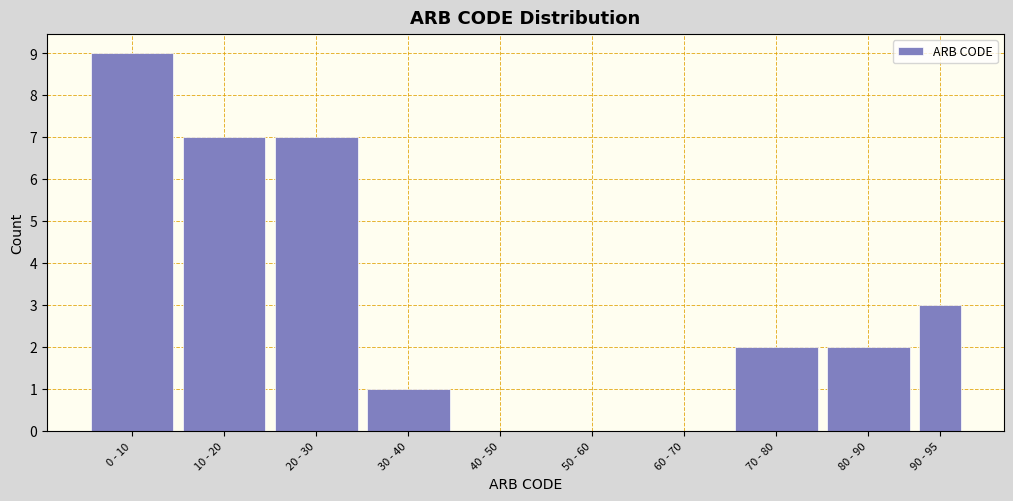

Reading left to right, transcribe all the data shown in this chart.

0 - 10=9	10 - 20=7	20 - 30=7	30 - 40=1	40 - 50=0	50 - 60=0	60 - 70=0	70 - 80=2	80 - 90=2	90 - 95=3